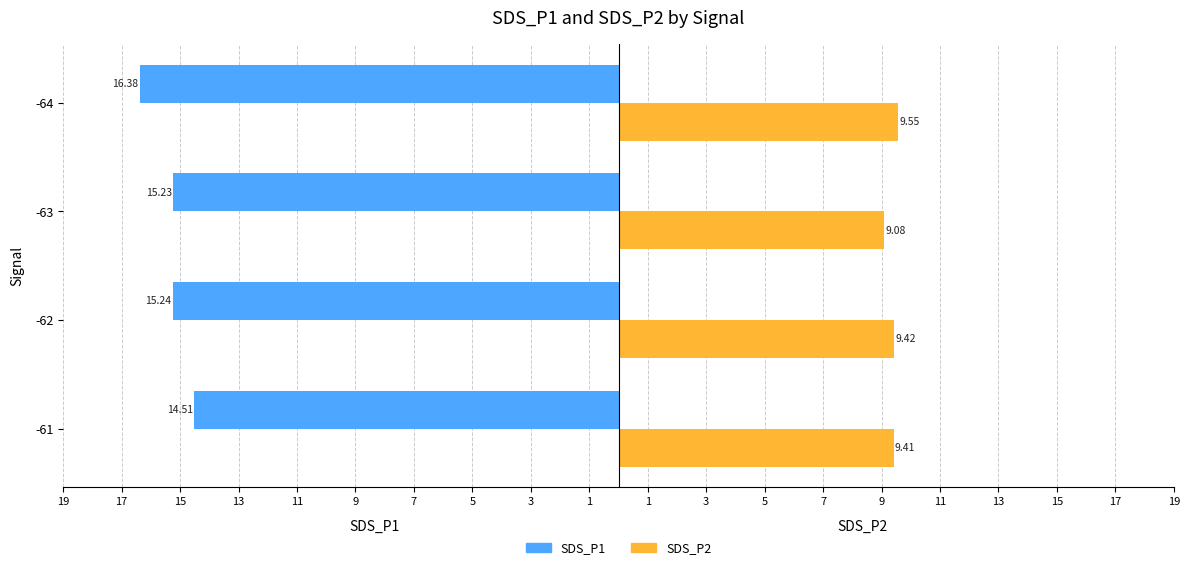

Count the SDS_P1 values in the range -15 to -14.

1